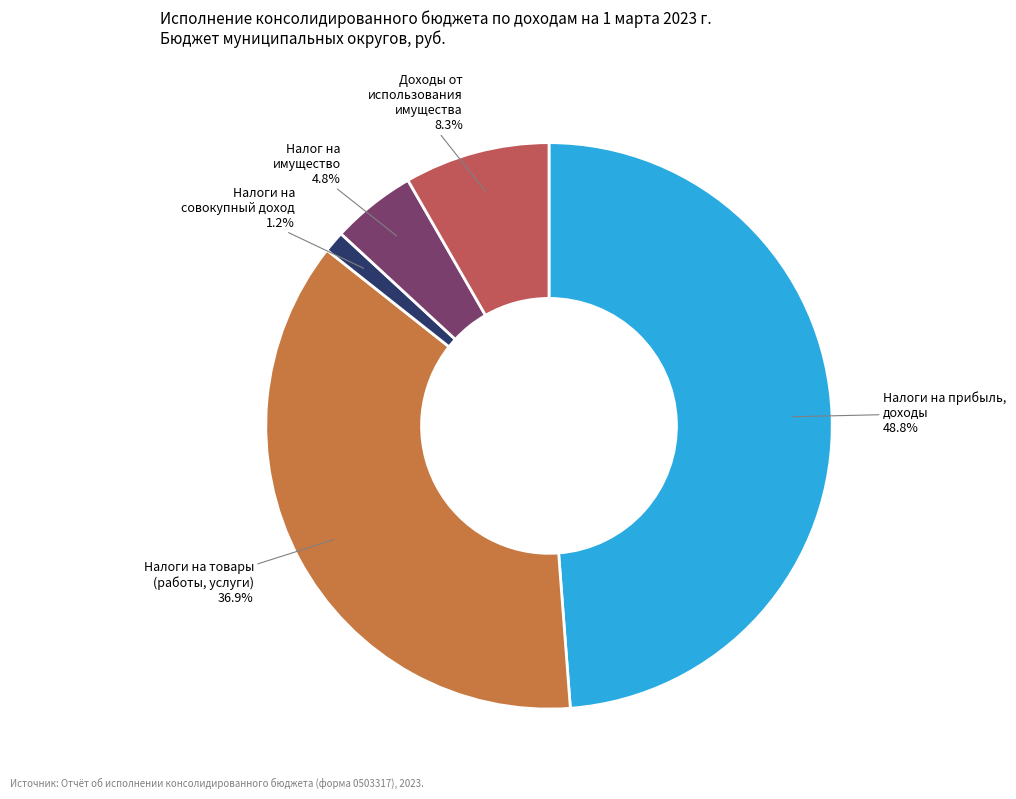

What portion of the pie excludes Налоги на совокупный доход?

98.8%